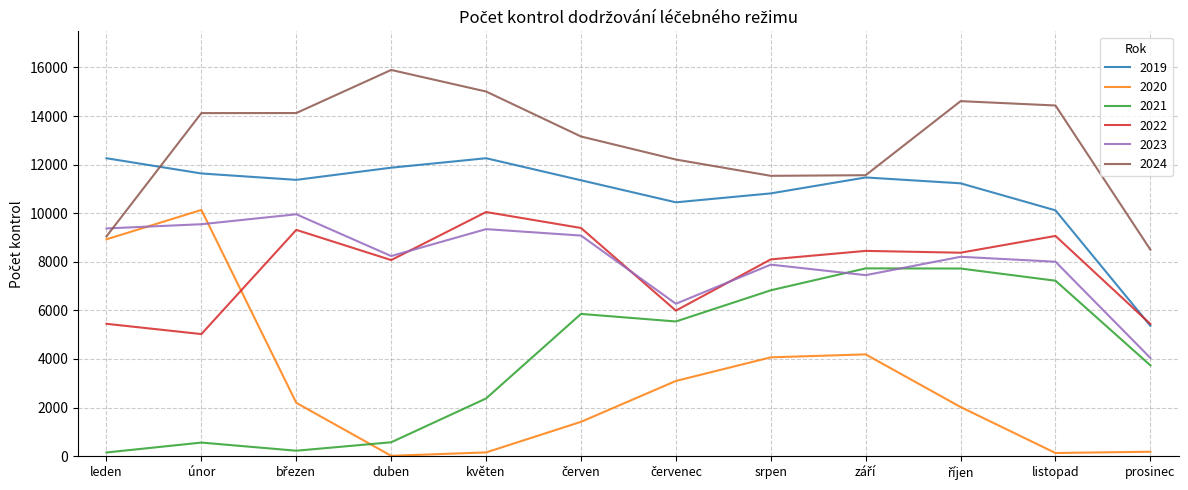

What is the greatest value displayed?

15899